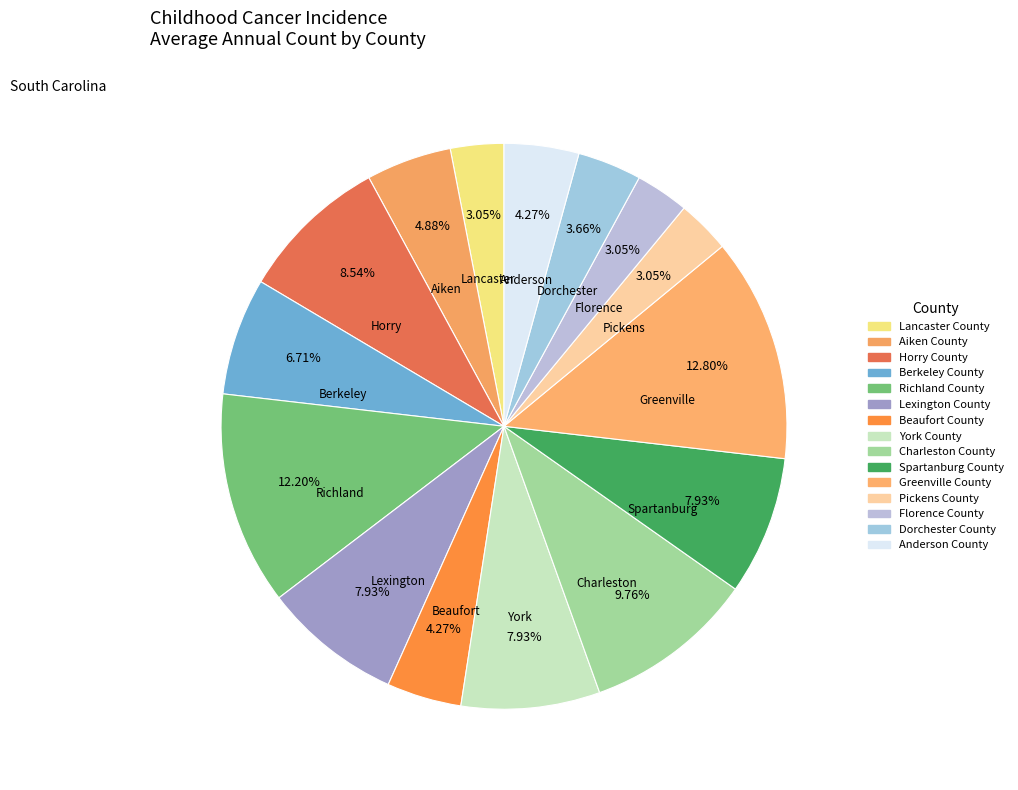

To the nearest percent, what portion does Greenville County represent?

13%